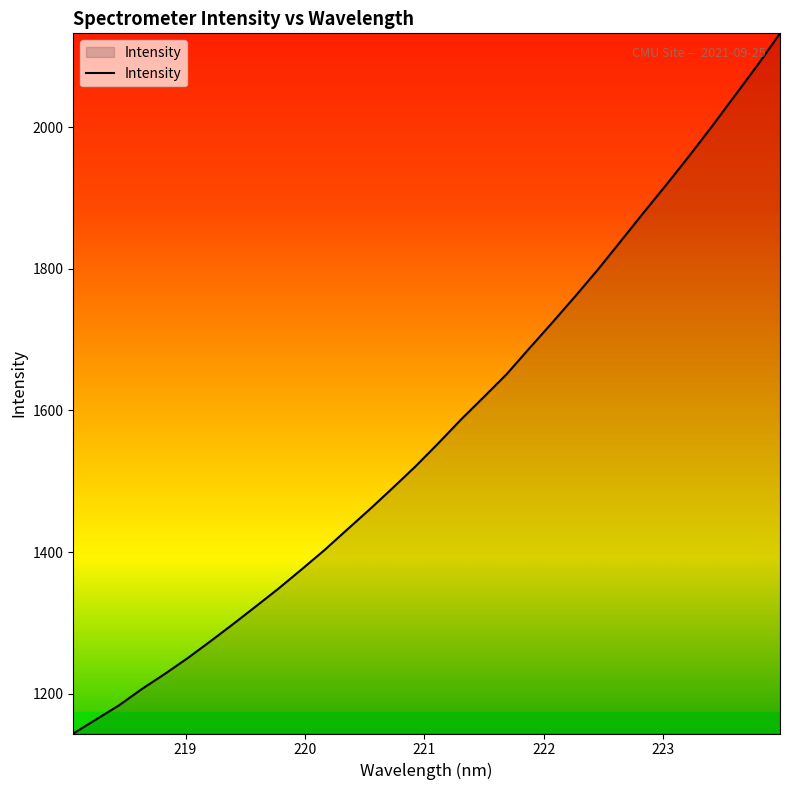

What is the maximum value shown in the chart?

2132.6